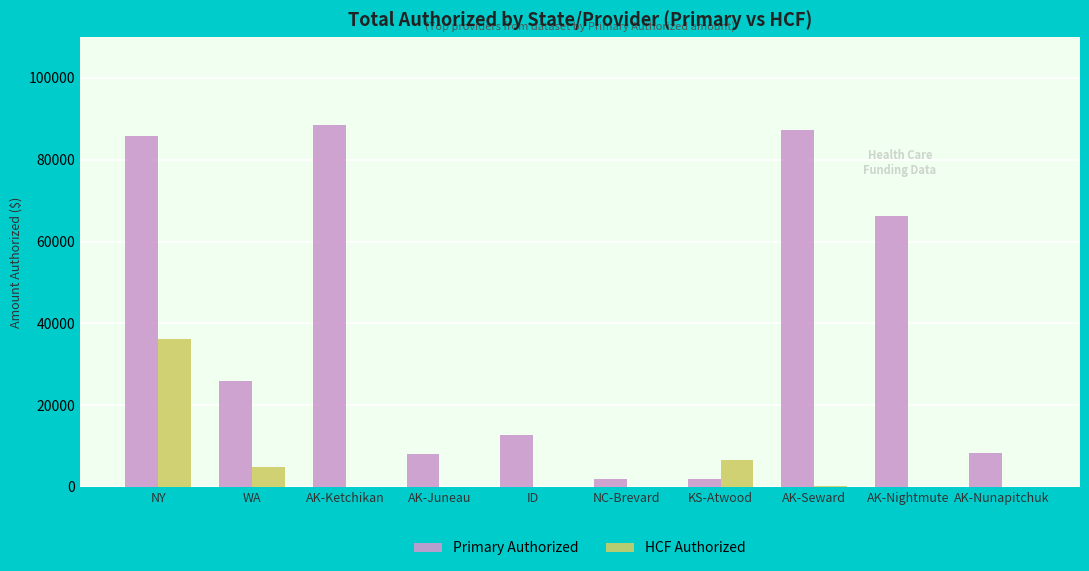

Where does the Primary Authorized series first go above 25812?

NY